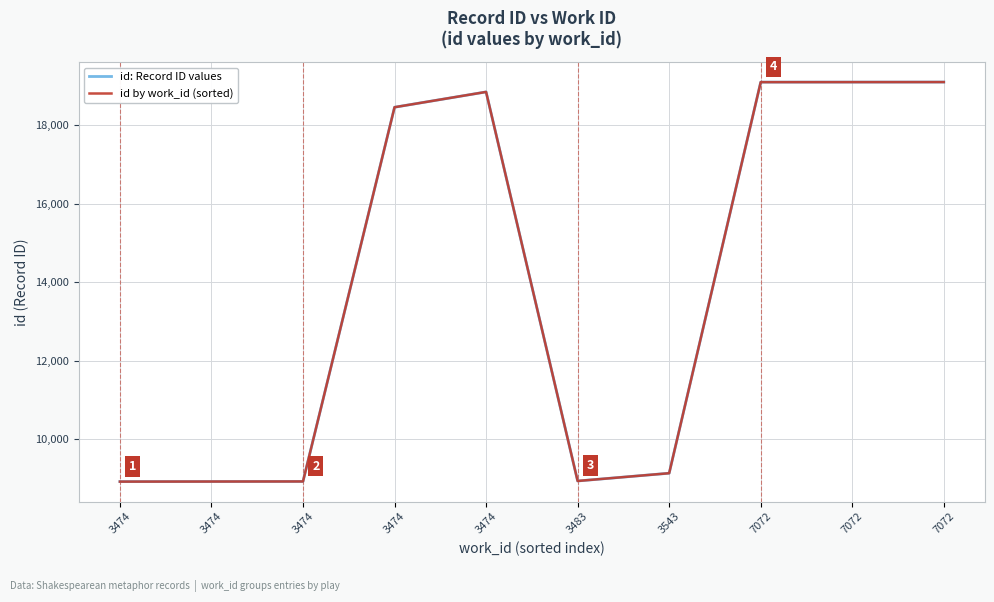

In id: Record ID values, how many points are lower than both neighbors (excluding endpoints)?

1